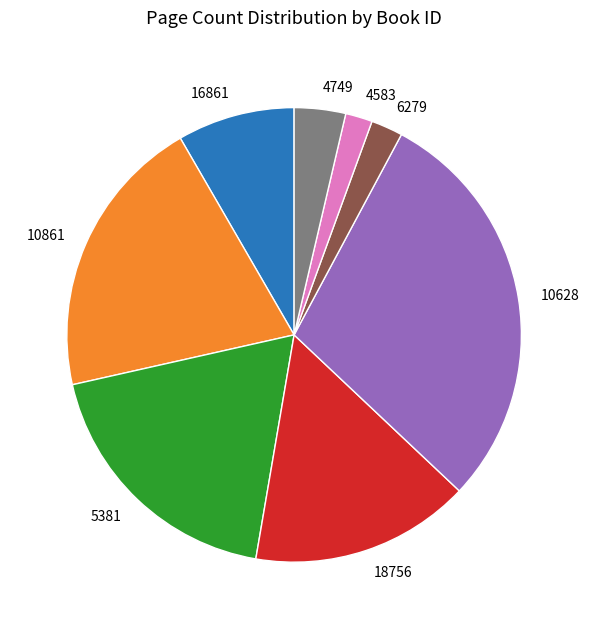

Combined, do 16861 and 10861 account for over 50%?

No